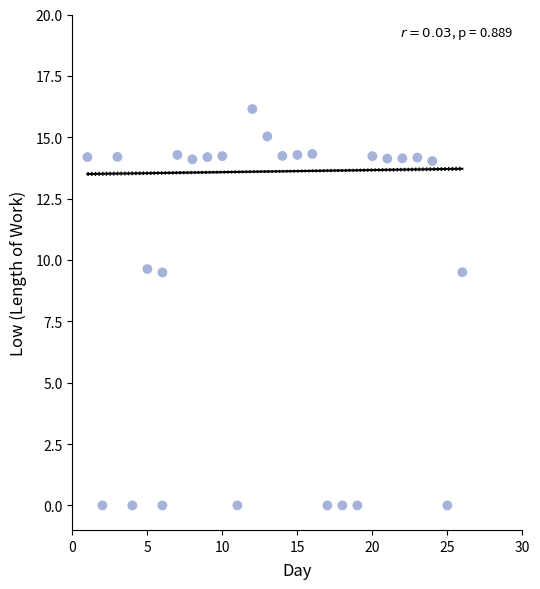

What is the range of X values (max minus min)?

25.0